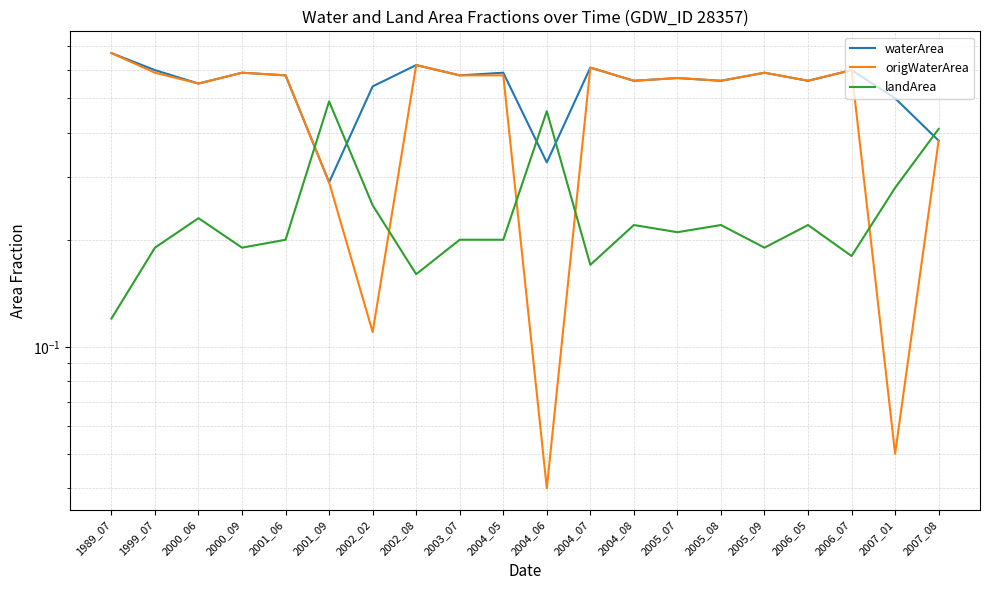

What is the approximate value of waterArea at 2004_08?

0.6